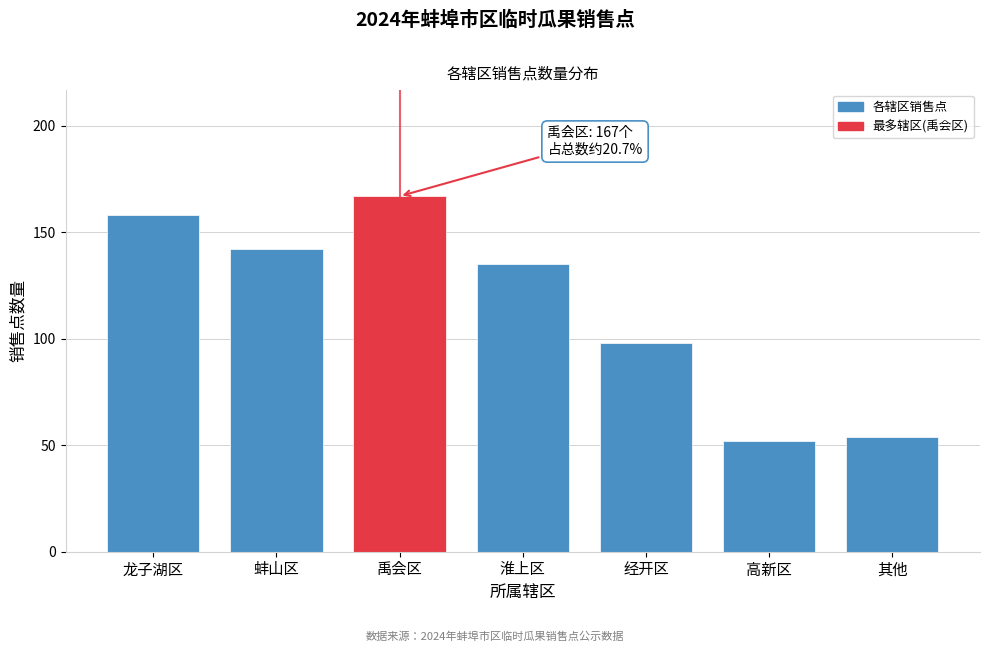

Reading left to right, extract all data points from this chart.

龙子湖区=158	蚌山区=142	禹会区=167	淮上区=135	经开区=98	高新区=52	其他=54